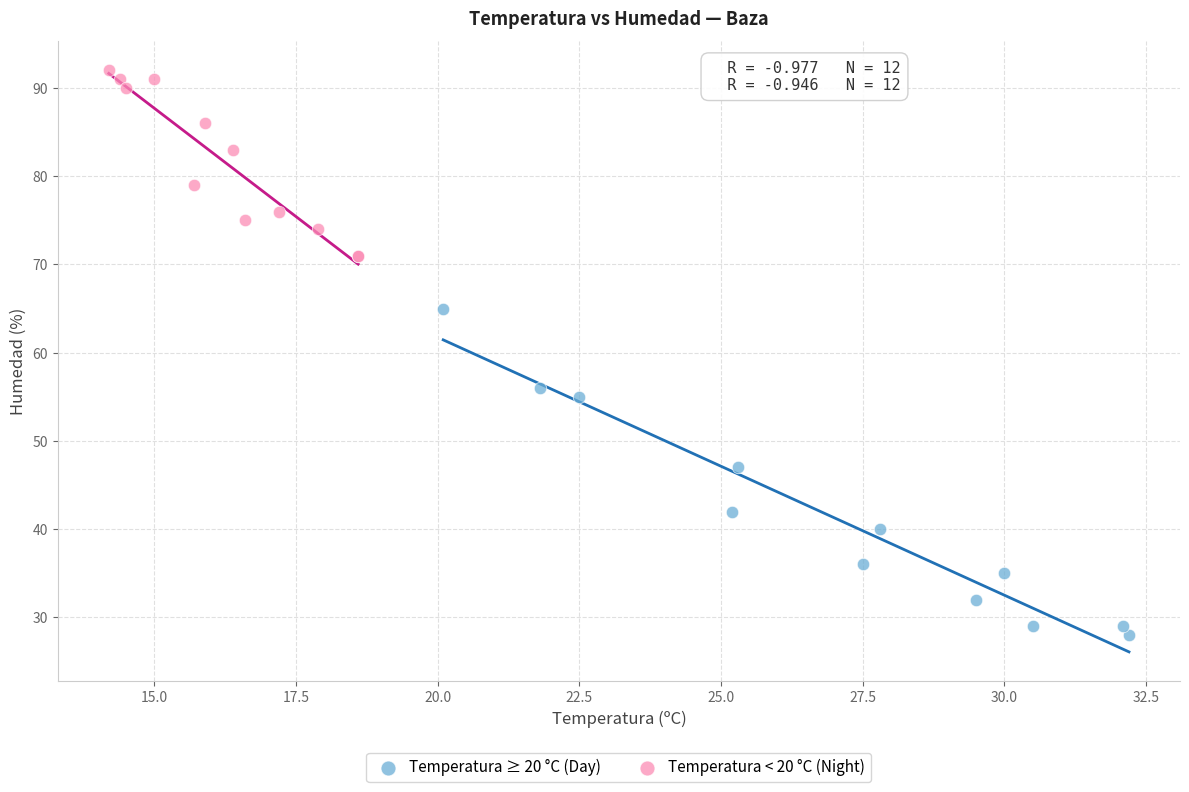

Which series reaches the maximum Y coordinate?

Temperatura < 20 °C (Night)